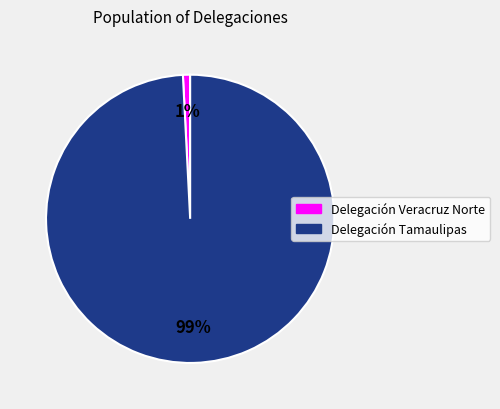

Do Delegación Tamaulipas and Delegación Veracruz Norte together represent more than half of the pie?

Yes